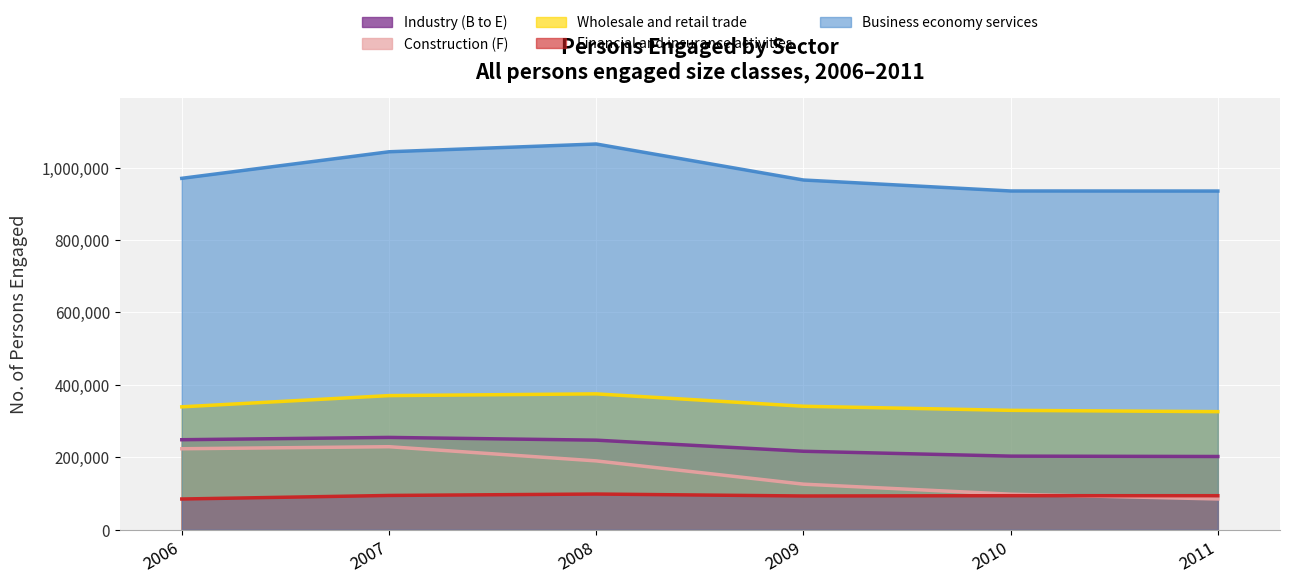

What is the average value of the Industry (B to E) series?

229102